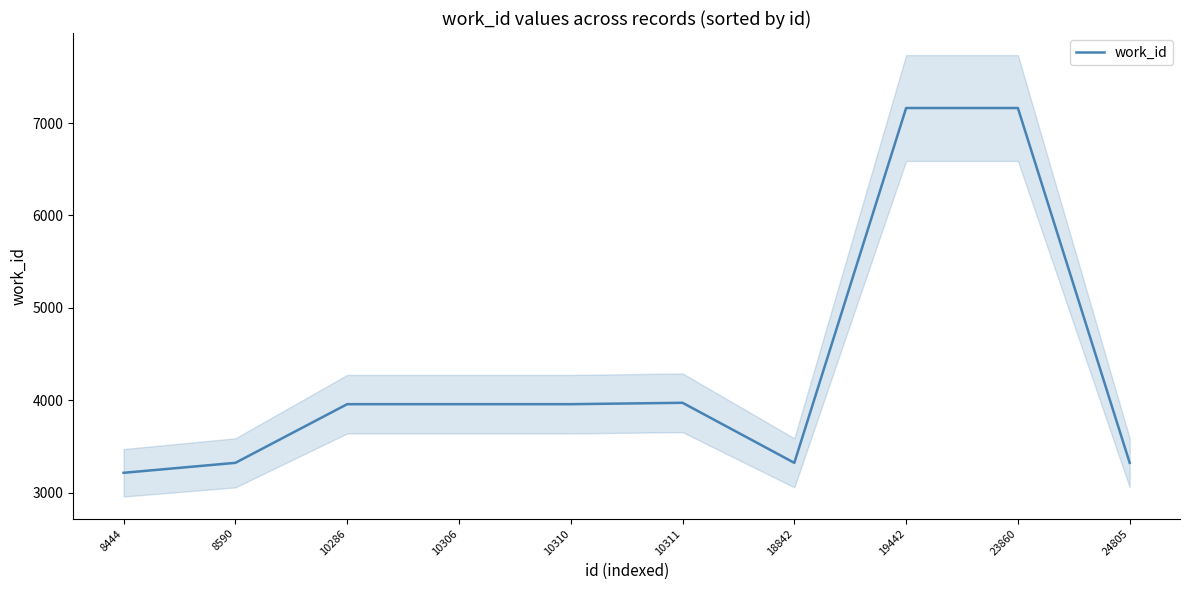

What is the value of the 5th point from the left?

3957